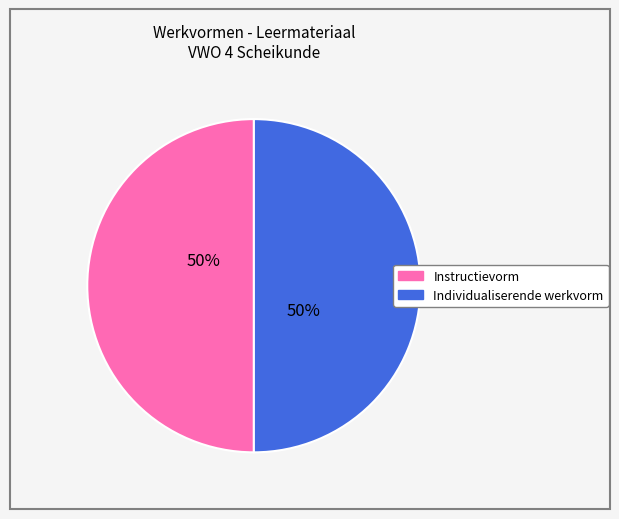

To the nearest percent, what is the average slice percentage?

50%